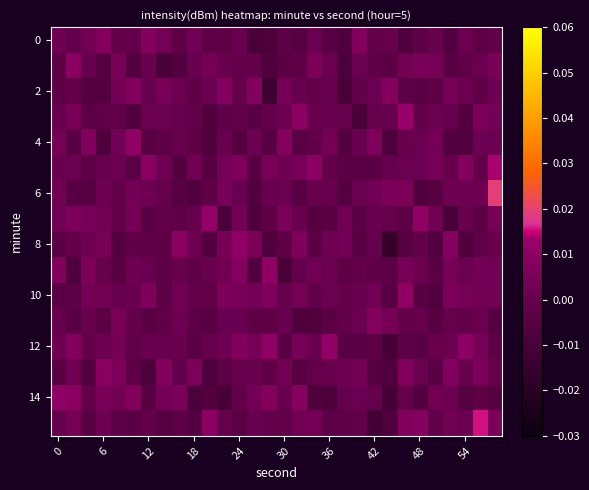

How many distinct data groups are displayed?

16